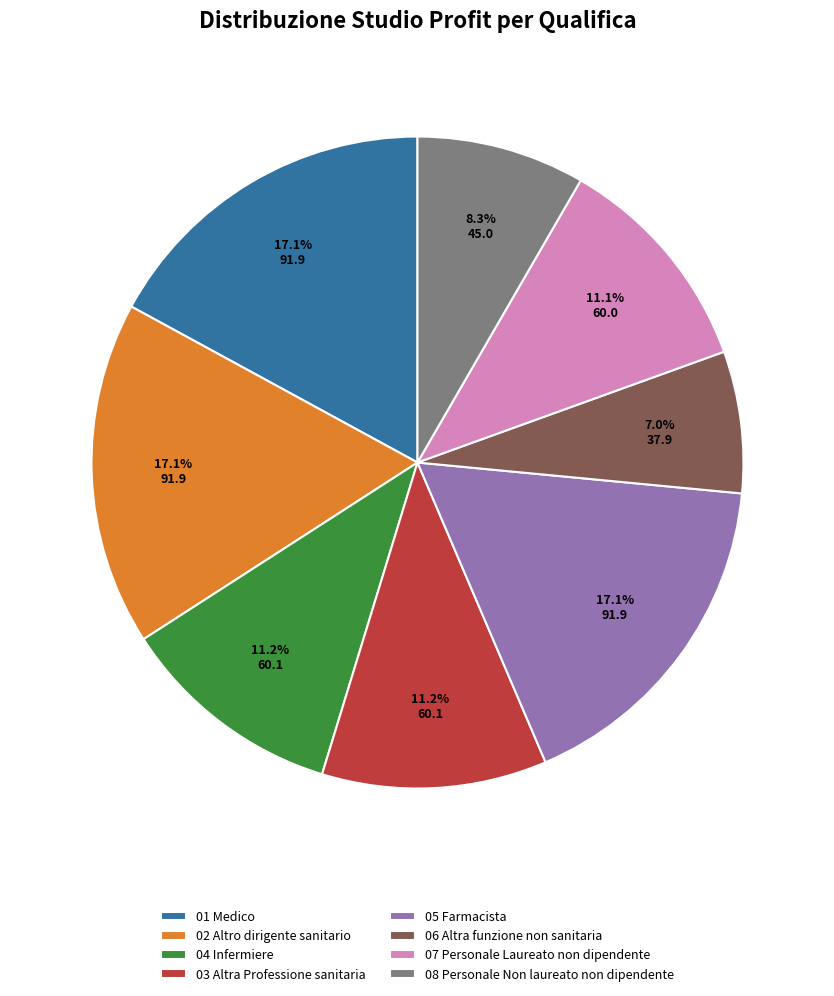

Count the number of slices in the pie.

8